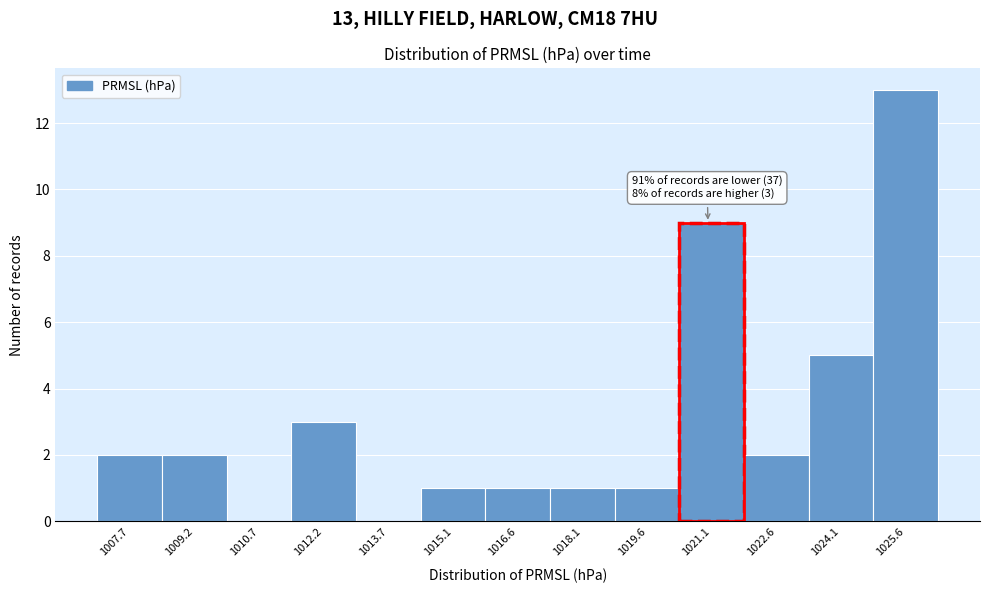

Reading left to right, what are all the values shown in this chart?

1007.7=2	1009.2=2	1010.7=0	1012.2=3	1013.7=0	1015.1=1	1016.6=1	1018.1=1	1019.6=1	1021.1=9	1022.6=2	1024.1=5	1025.6=13